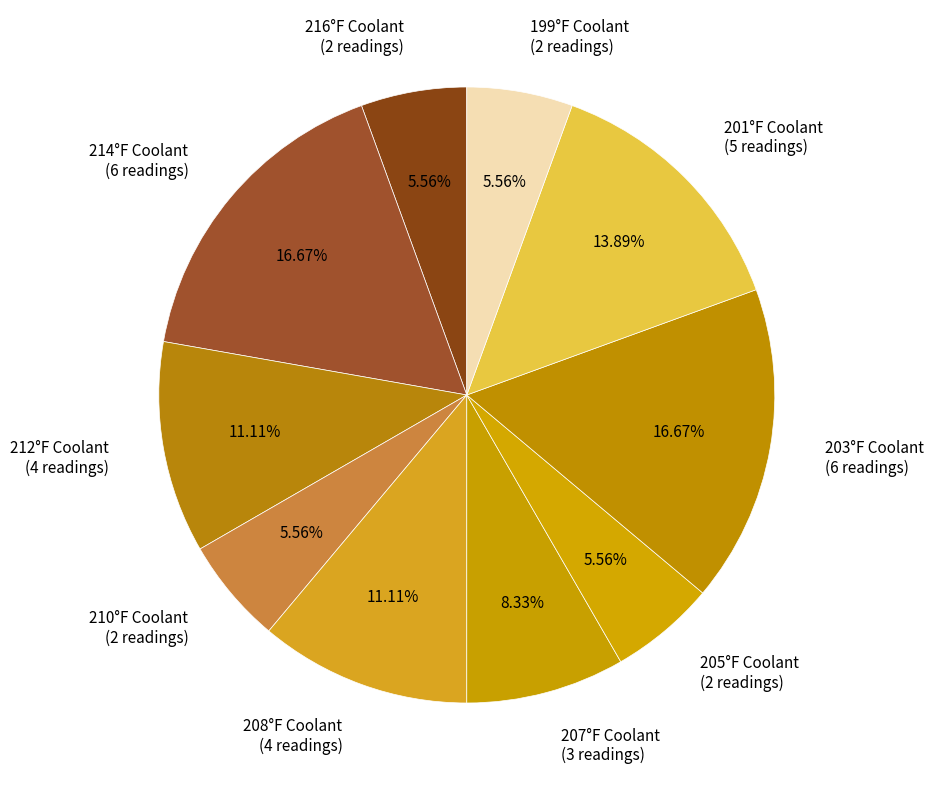

Do 214°F Coolant (6 readings) and 201°F Coolant (5 readings) together represent more than half of the pie?

No